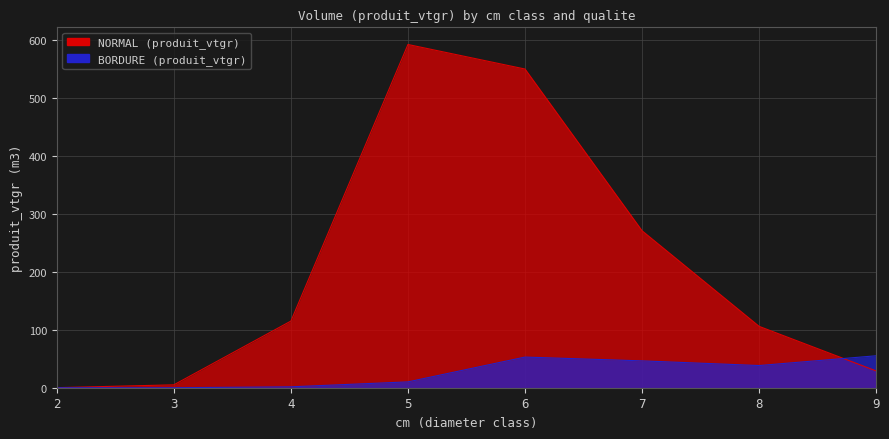

Which series has the widest spread of values?

NORMAL